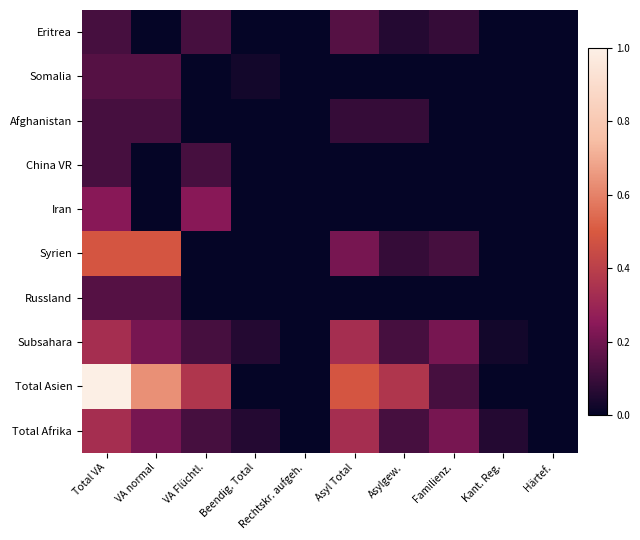

At how many categories does at least one series exceed 15?

3